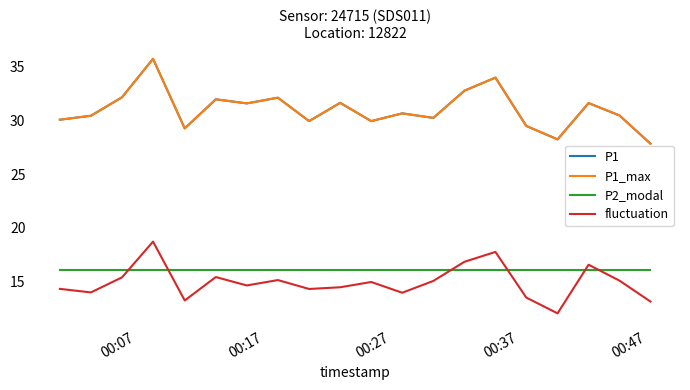

True or false: P1 and P1_max intersect in this chart.

False